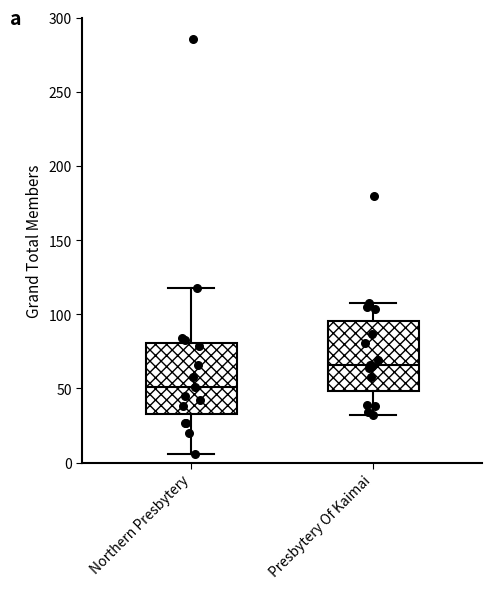

Where does the lower whisker of the box for Northern Presbytery end on the y-axis? The values are not printed on the chart, so give them approximately, as read against the axis.

5